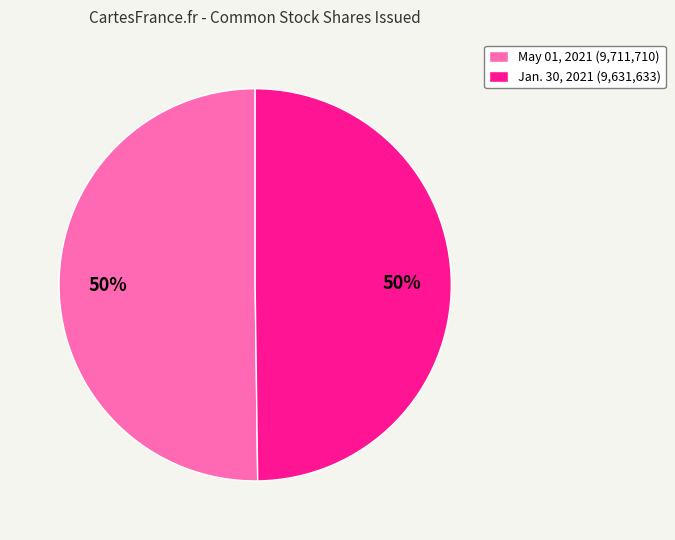

Approximately how many times larger is the value at May 01, 2021 (9,711,710) compared to Jan. 30, 2021 (9,631,633)?

1.0